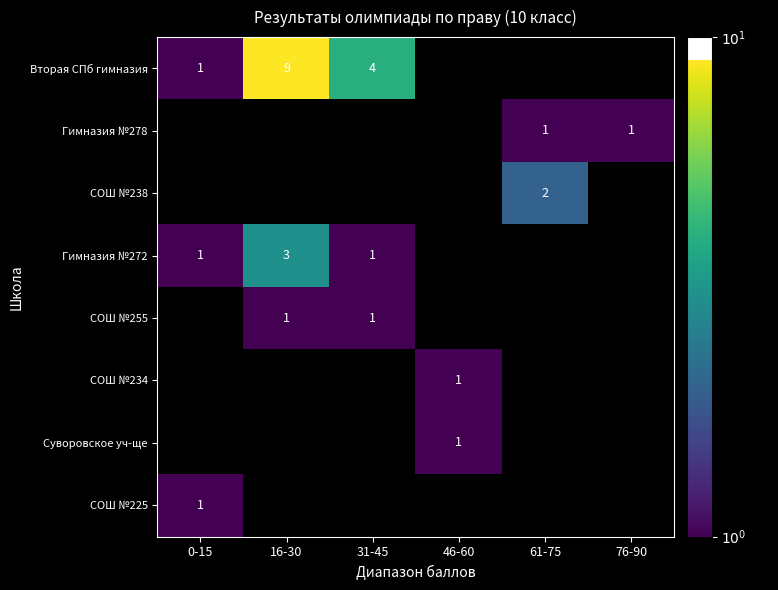

Which category has the highest value in the Гимназия №272 series?

16-30